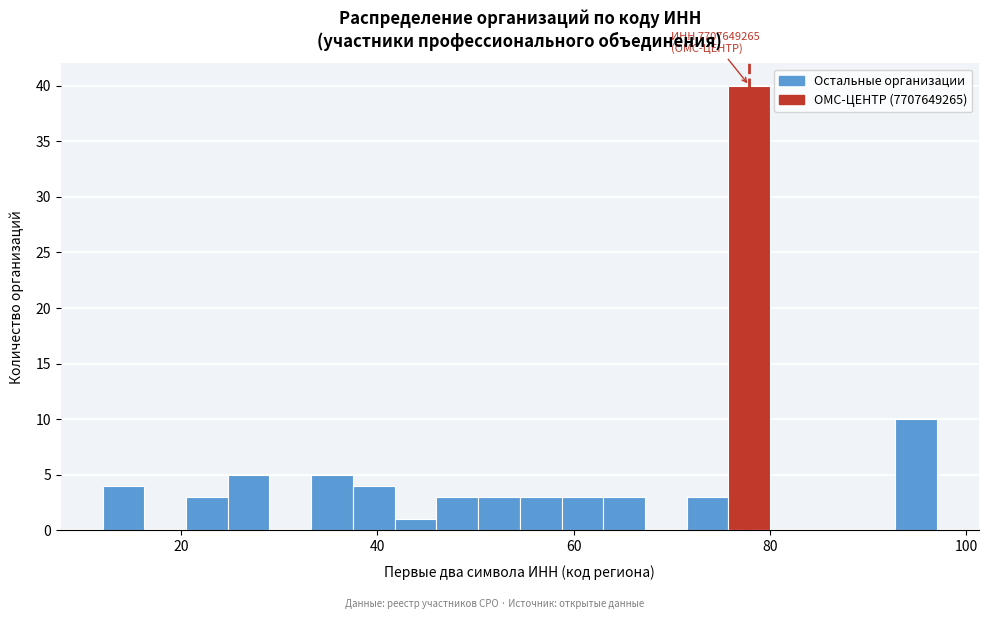

Read against the x-axis, roughly where is the centre of the tallest bar?

78